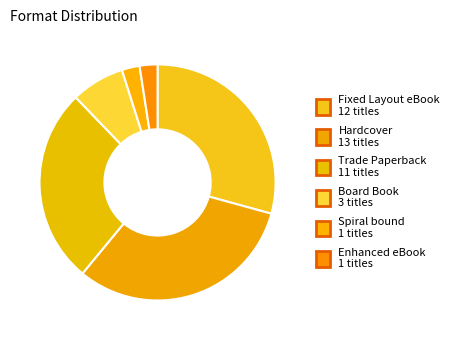

To the nearest percent, what portion does Hardcover represent?

32%